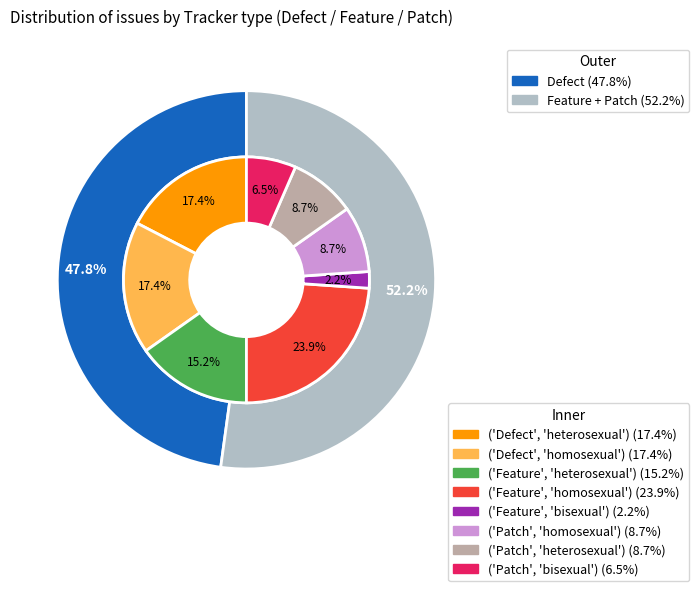

Do Defect and Patch together represent more than half of the pie?

Yes